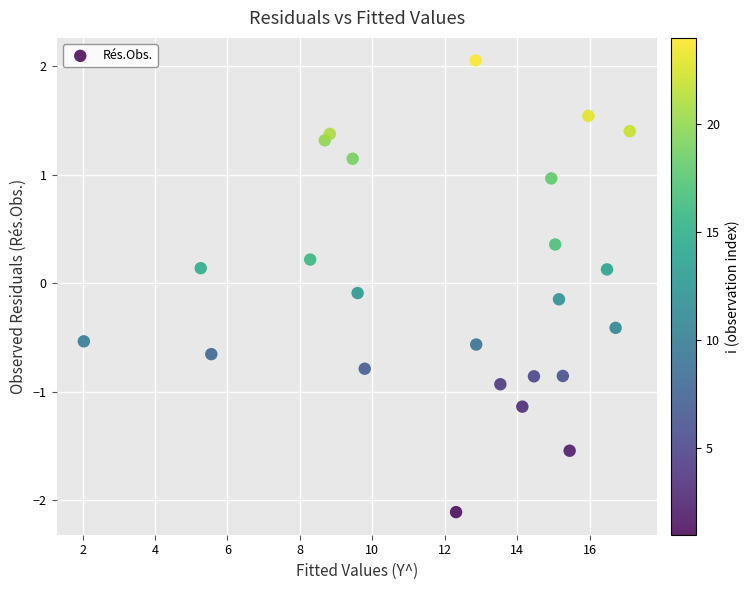

What is the range of X values (max minus min)?

15.1